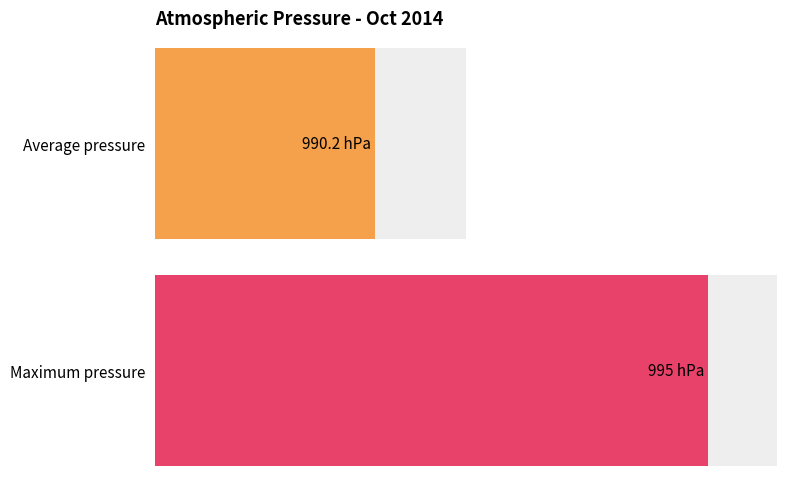

Is it true that the value at 03:00 is 424?

False